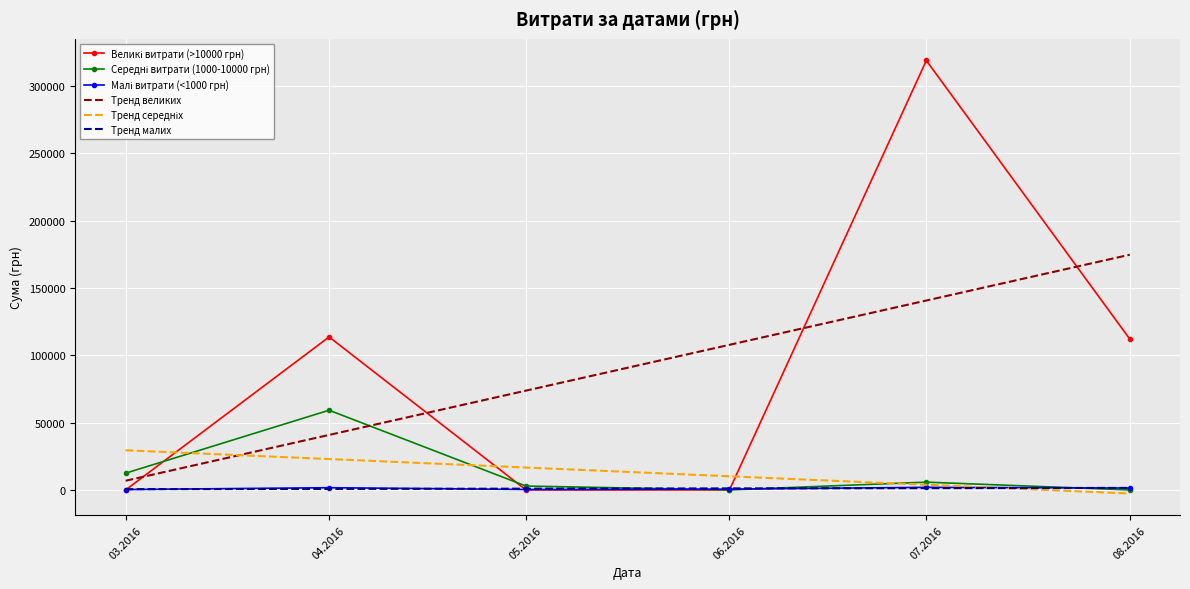

How many distinct data groups are displayed?

6